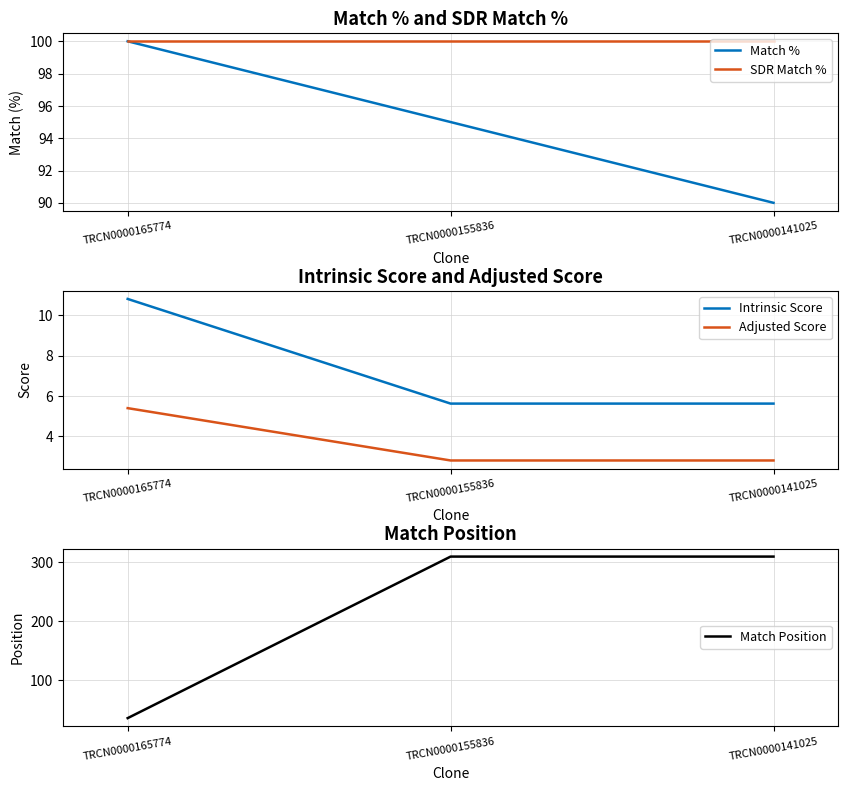

How many data points in Match % are above 95?

1